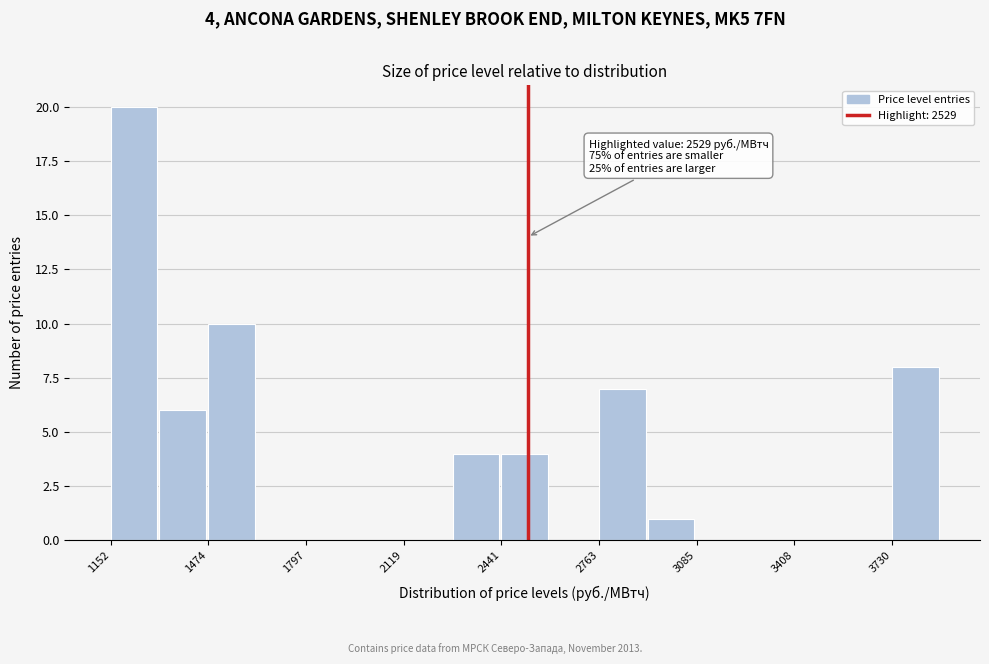

Read against the x-axis, roughly where is the centre of the tallest bar?

1250